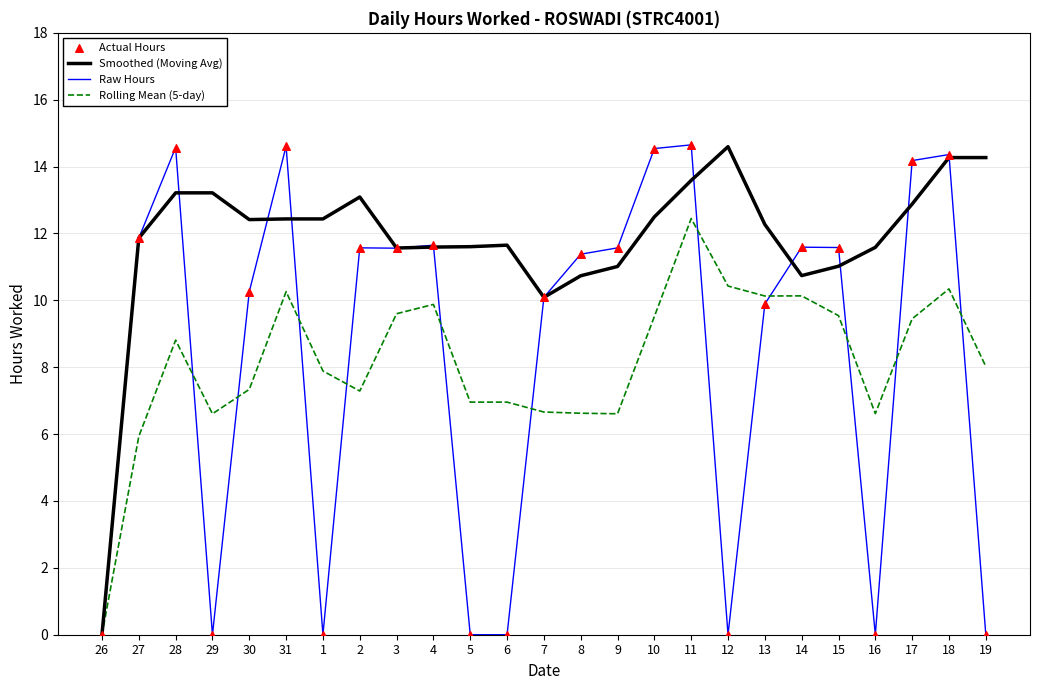

Which series has the largest total across all categories?

Smoothed (Moving Avg)